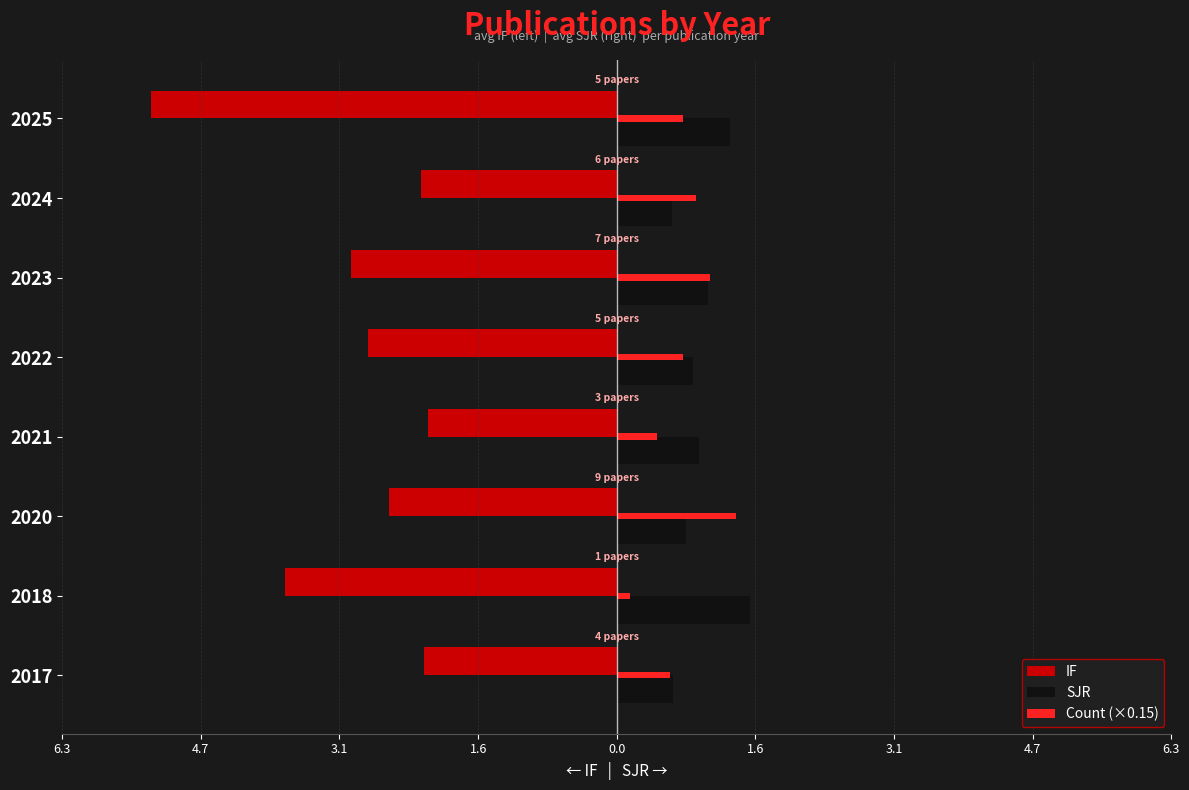

What are all the series names shown in the legend?

IF, SJR, Count (×0.15)